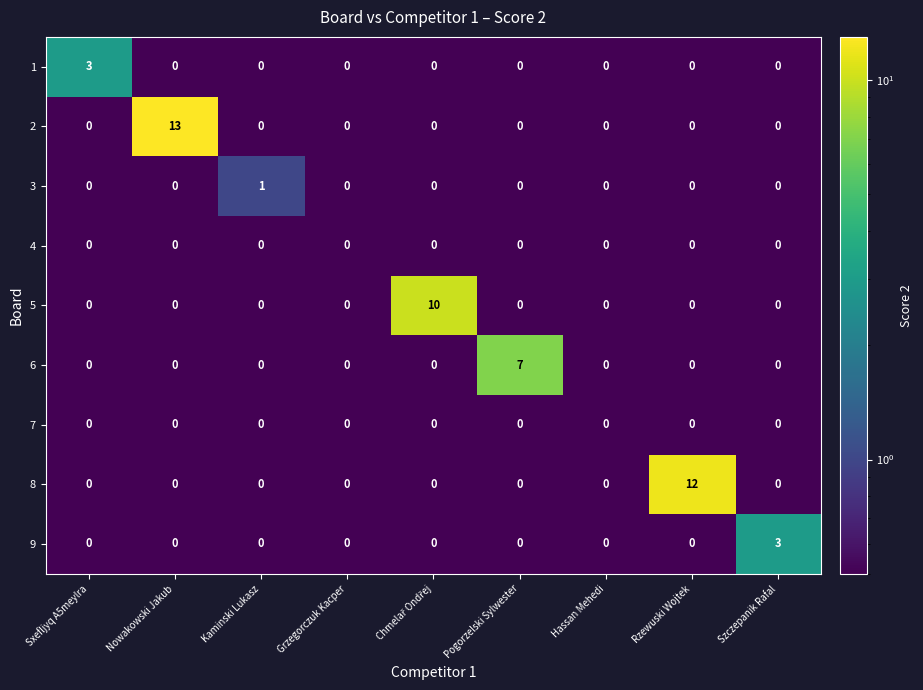

What is the difference between the highest and lowest values at Nowakowski Jakub?

13